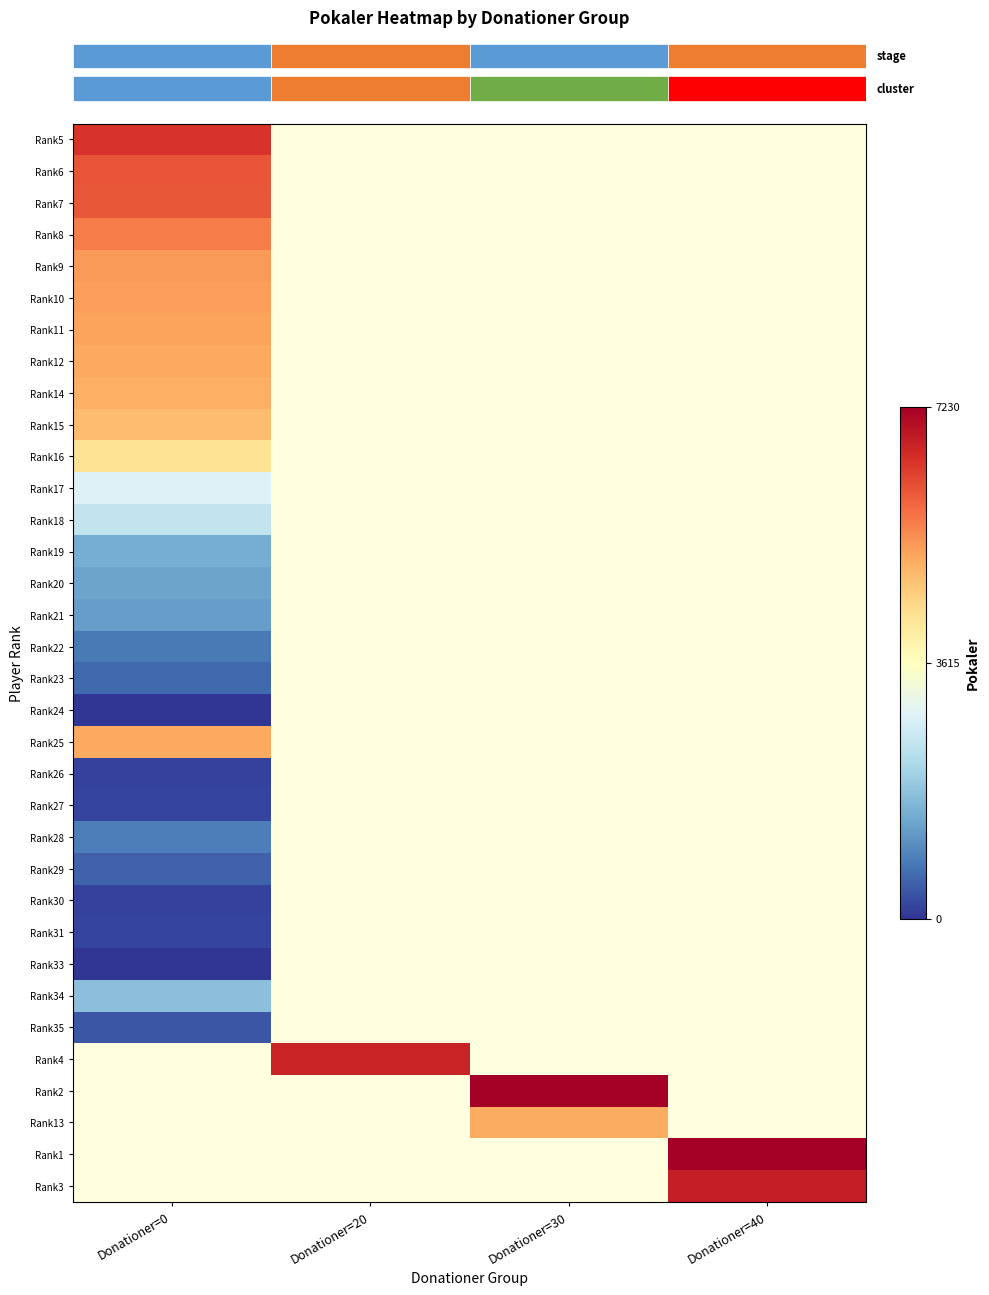

At which category does the chart reach its peak across all series?

Donationer=40